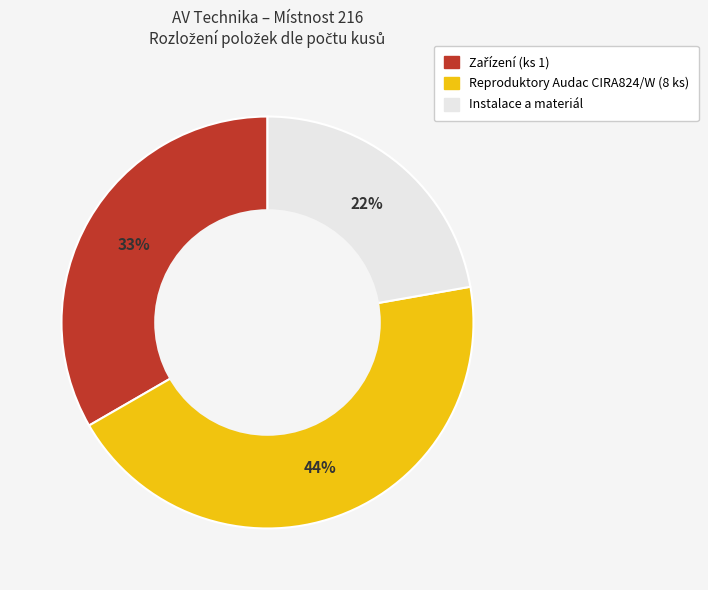

To the nearest percent, what is the difference between the largest and smallest slice percentages?

22%